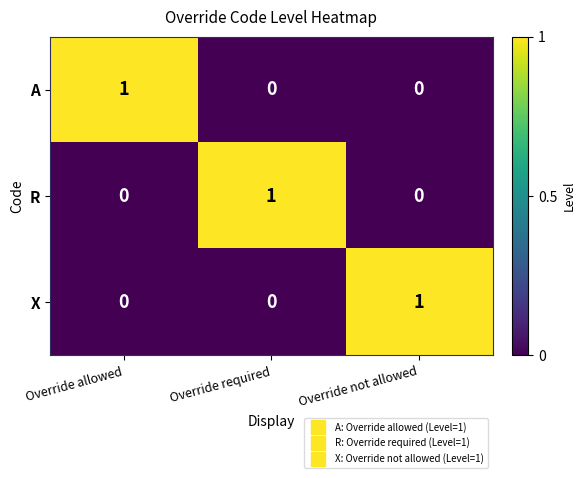

The value of A at Override allowed is 1. True or false?

True